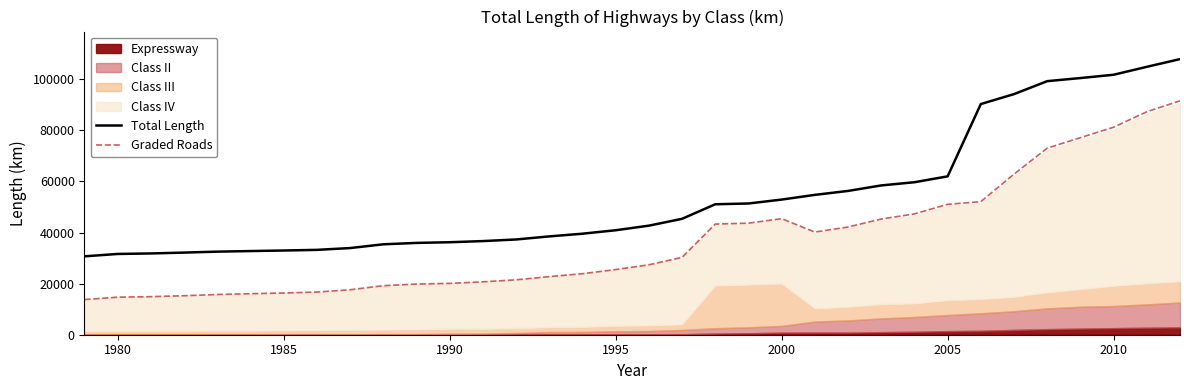

At how many categories does at least one series exceed 51070?

15